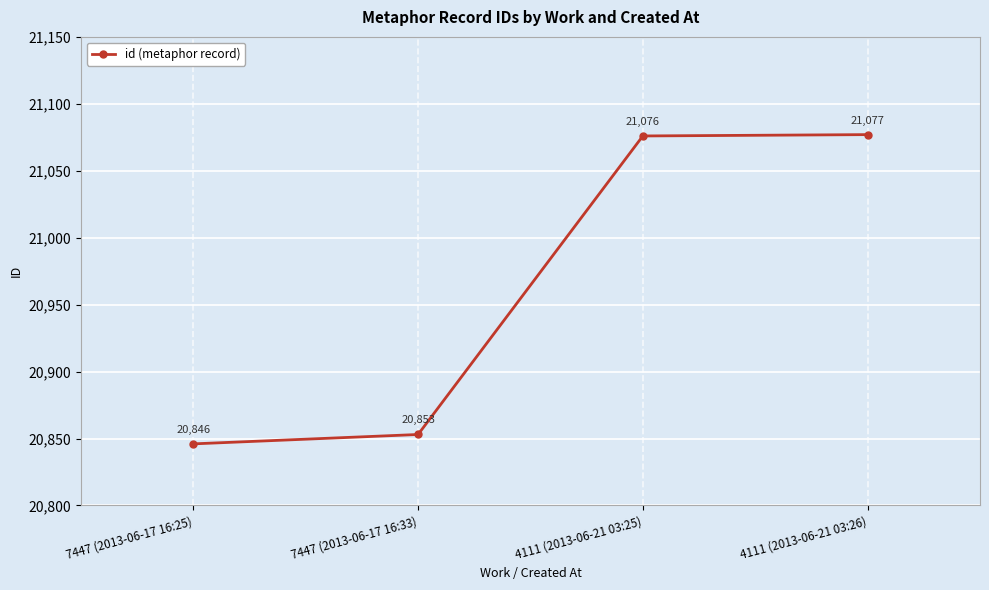

At which category does the chart reach its minimum across all series?

7447 (2013-06-17 16:25)